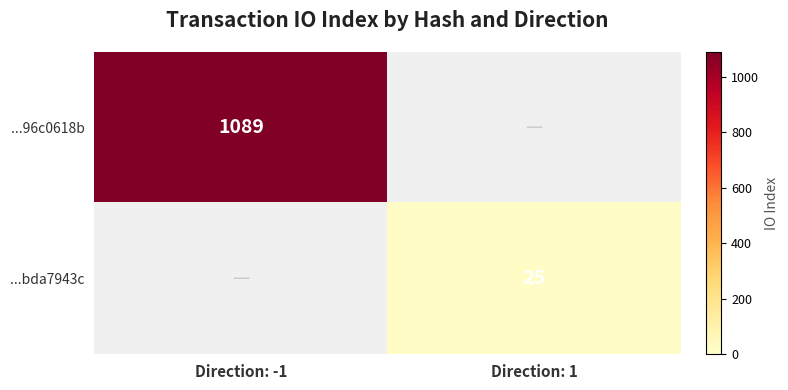

The ...bda7943c series shows 36 at Direction: 1. True or false?

False